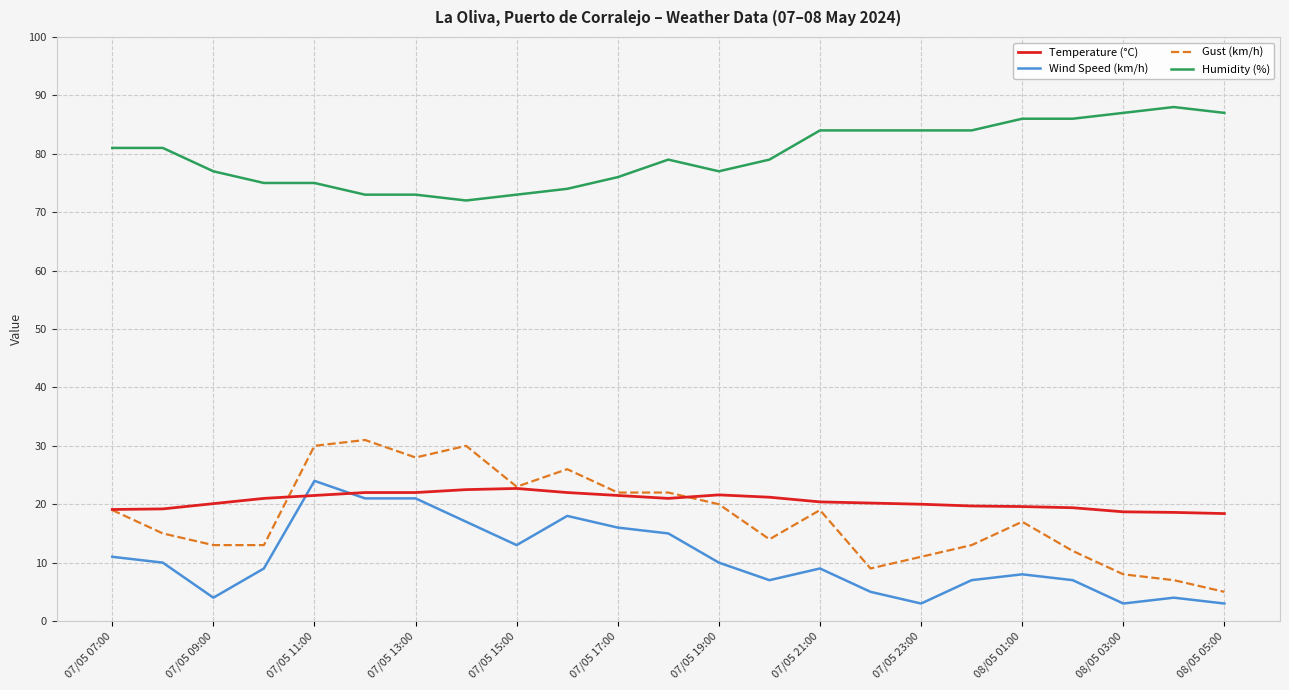

Which series has the largest range (max minus min)?

Gust (km/h)